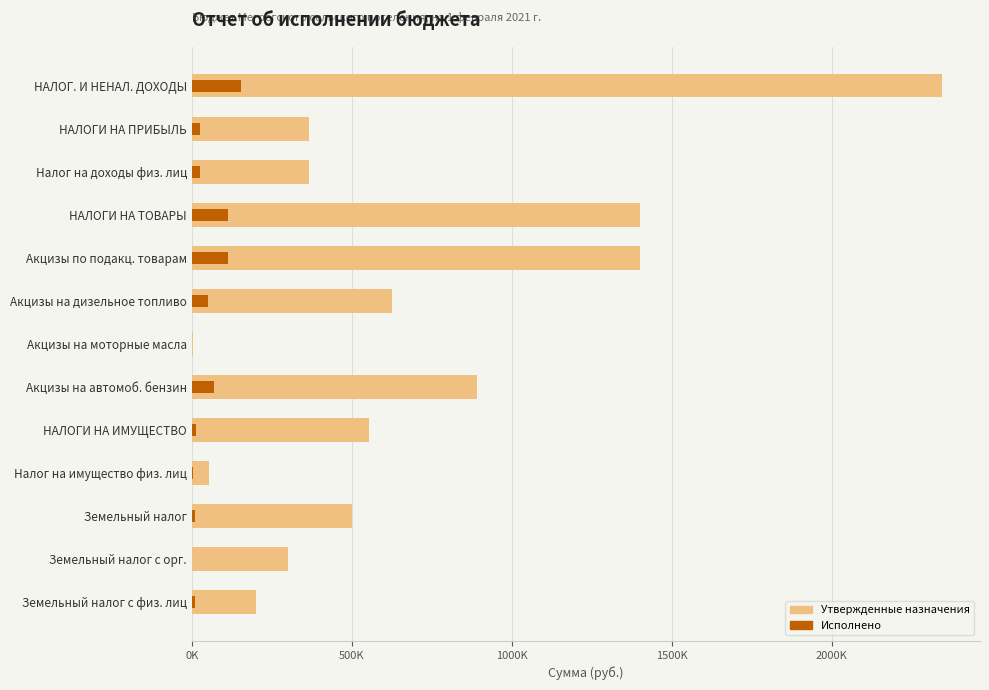

What is the average value of the Утвержденные назначения series?

693430.8